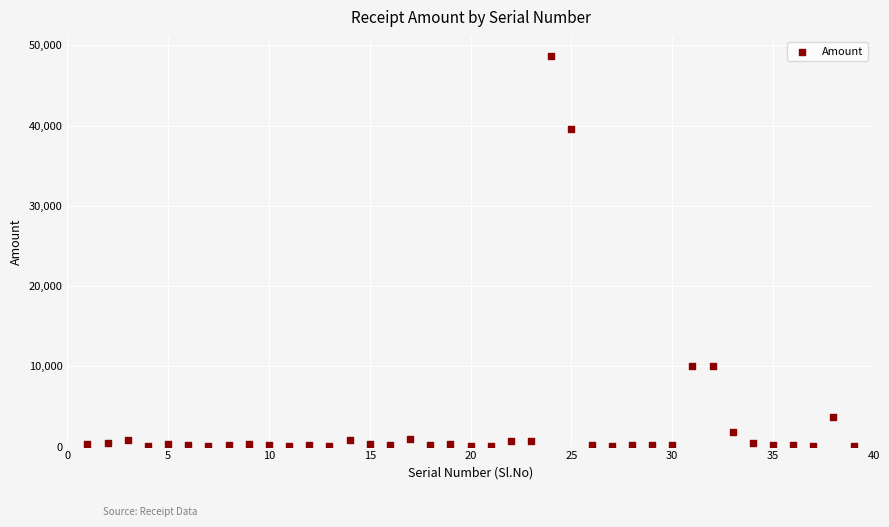

What is the range of X values (max minus min)?

38